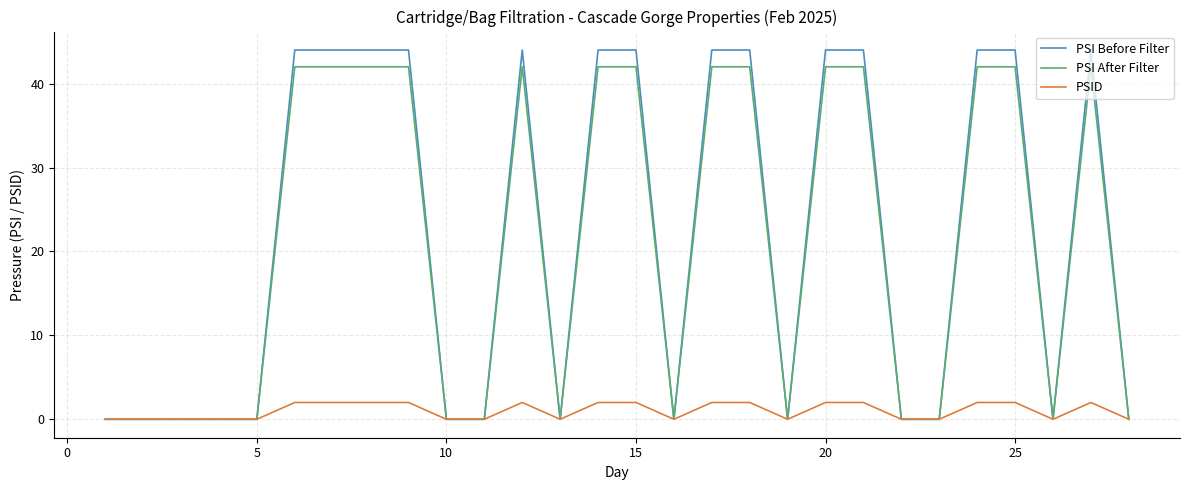

What is the maximum value for PSI Before Filter?

44